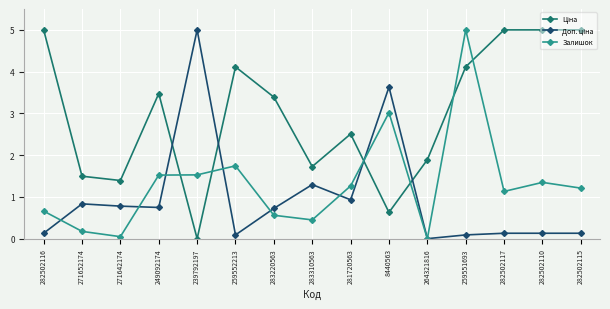

What is the total value across all series at 281720563?

4.7